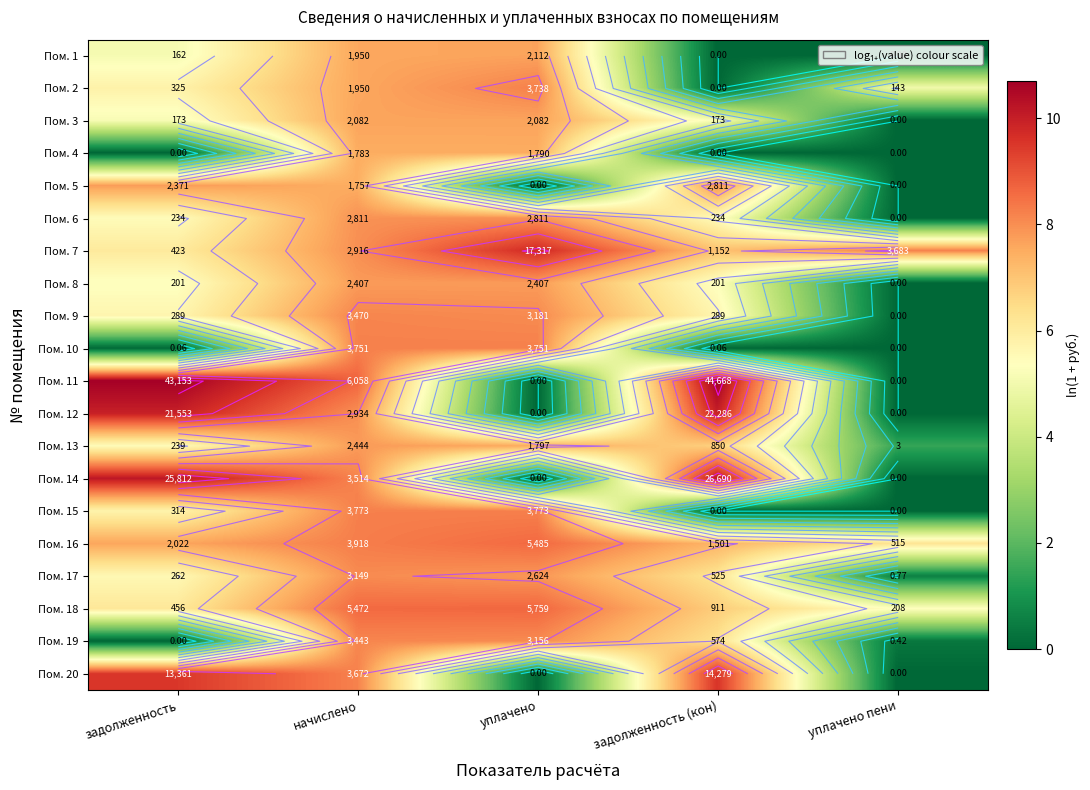

What is the greatest value displayed?

10.7